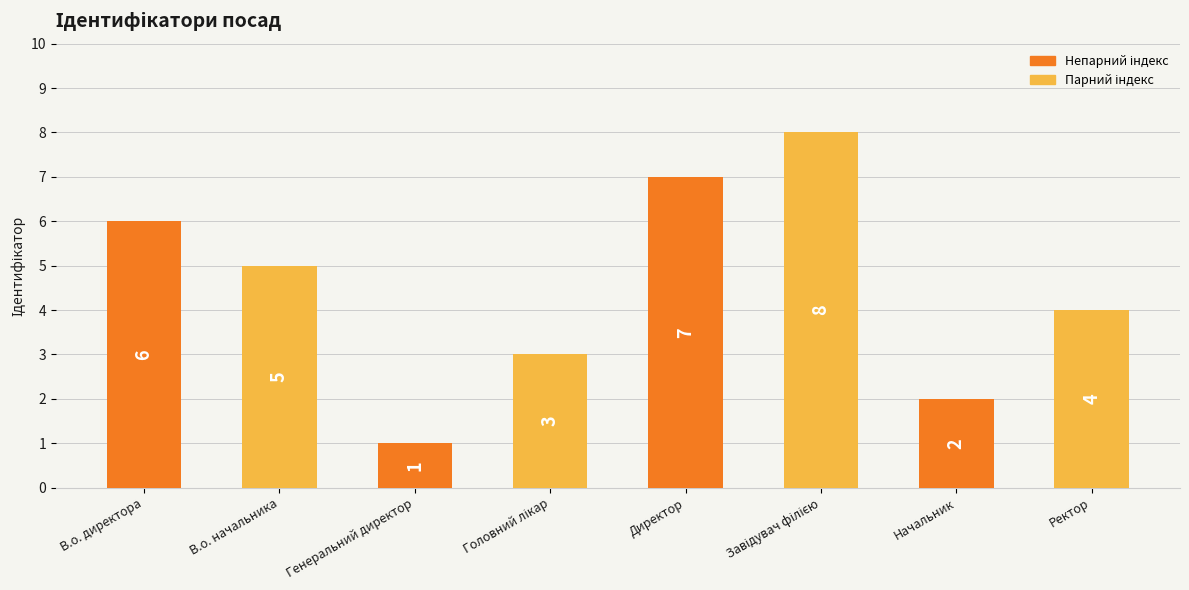

What is the ratio of the value at Начальник to the value at Генеральний директор?

2.0